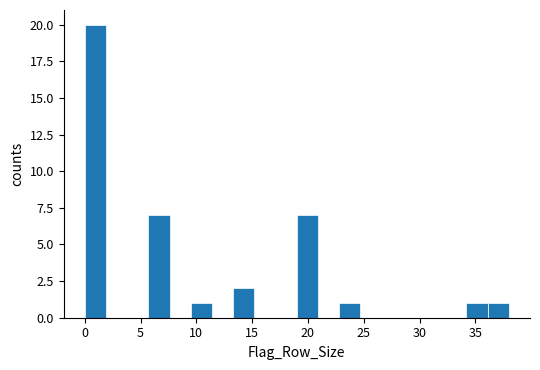

Around what value on the x-axis is the tallest bar? Give the approximate position of its centre, as read against the axis.

1.0